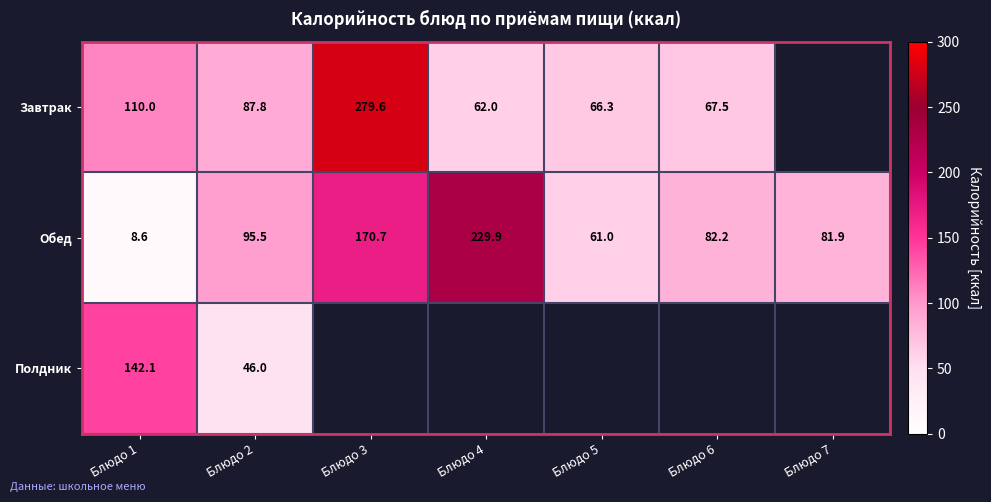

How many data points in Обед are less than 82?

3